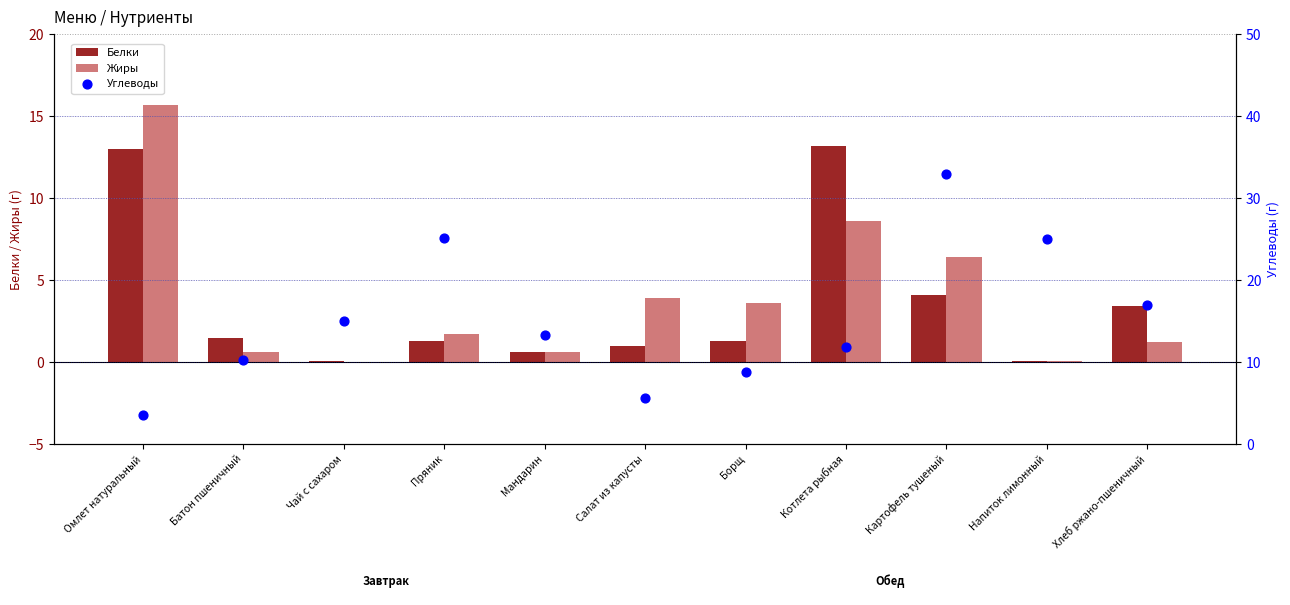

Which series reaches the minimum Y coordinate?

Жиры